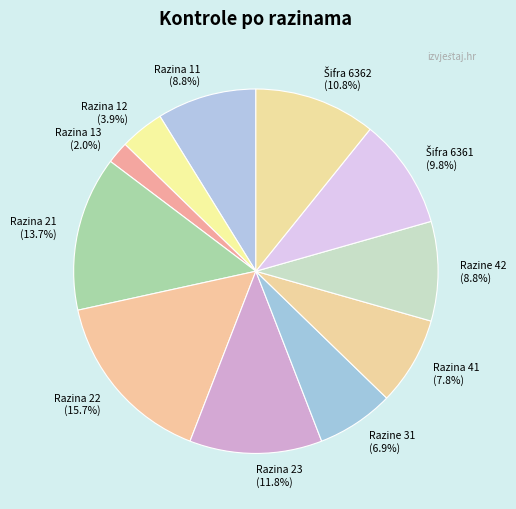

To the nearest percent, what is the combined percentage of Razina 12 and Razine 42?

13%